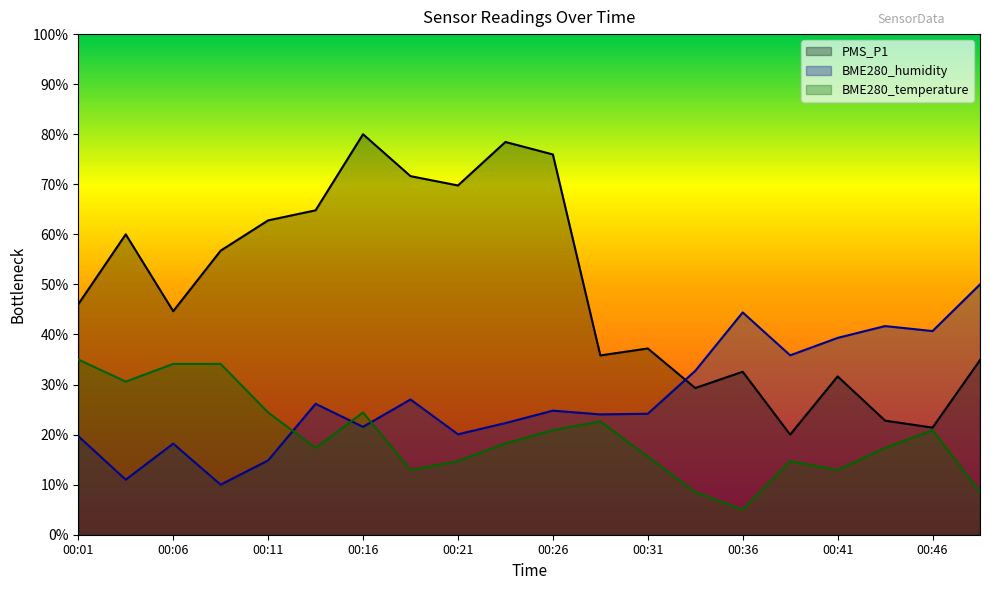

What is the approximate value of BME280_temperature at 00:23?

18.2